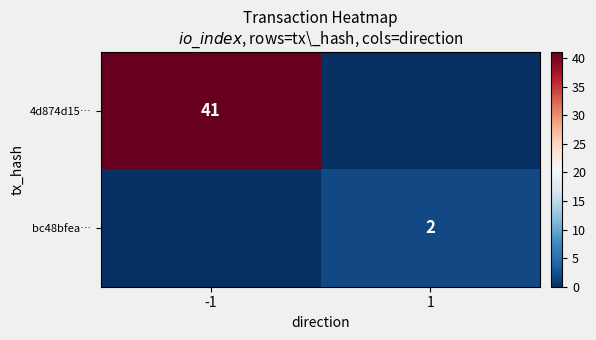

Which has a higher value, -1 or 1?

-1